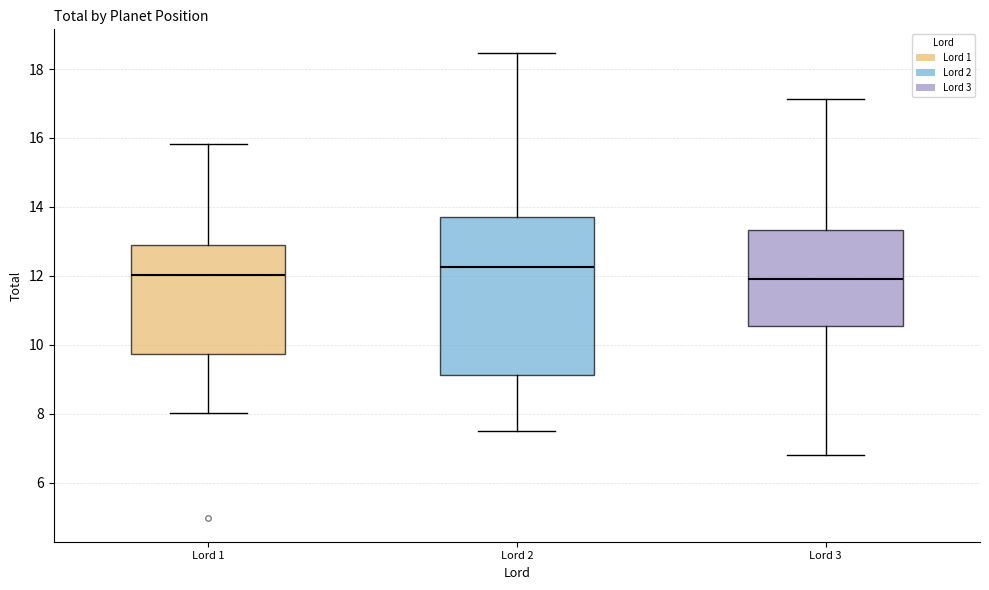

Reading left to right, read every box against the y-axis: the position of its median line, the range the box covers, and the ends of its whiskers. The values are not printed on the chart, so give them approximately, as read against the axis.

Lord 1: median 12.0, box 9.8 to 12.8, whiskers 8.0 to 15.8
Lord 2: median 12.2, box 9.2 to 13.8, whiskers 7.6 to 18.4
Lord 3: median 12.0, box 10.6 to 13.4, whiskers 6.8 to 17.2